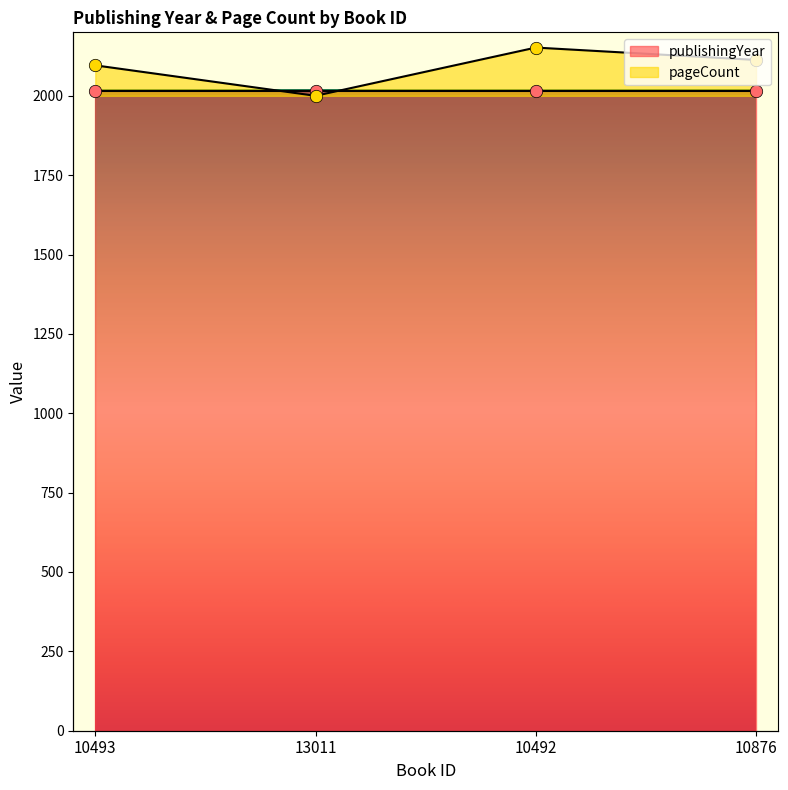

What is the change in value from 13011 to 10492?

+152